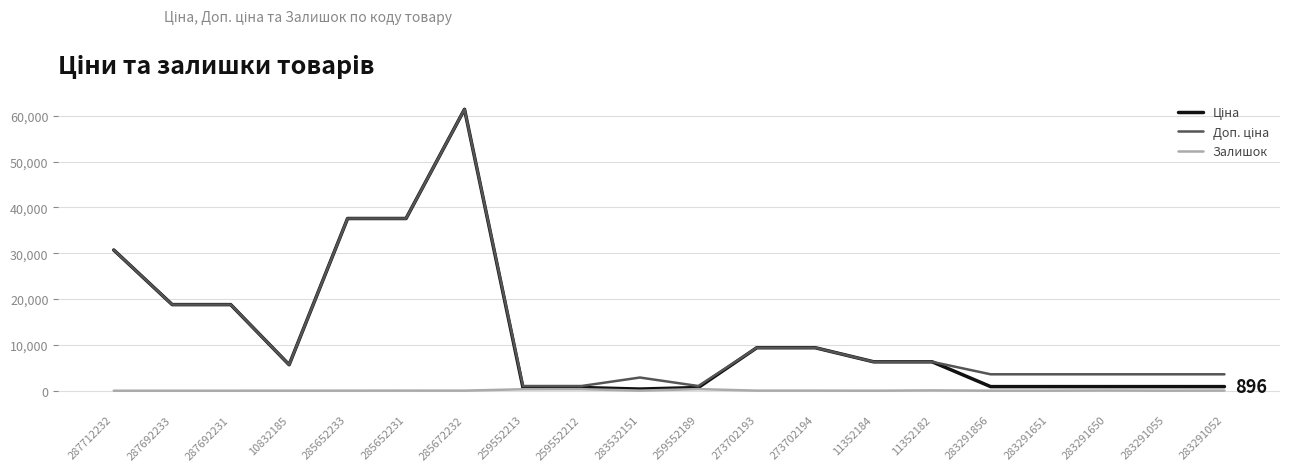

At which category does the chart reach its peak across all series?

285672232